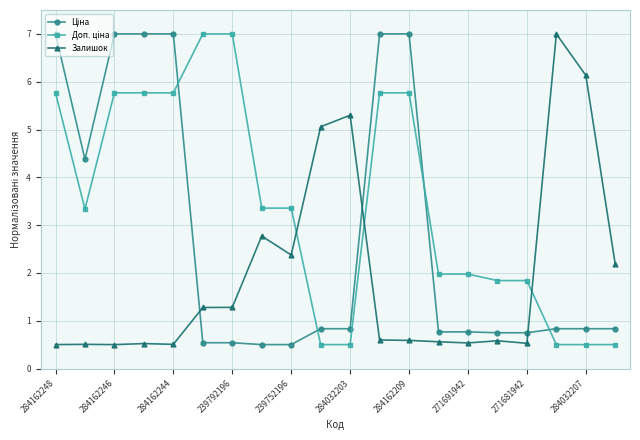

True or false: Залишок has more than 1 interior local peaks.

True